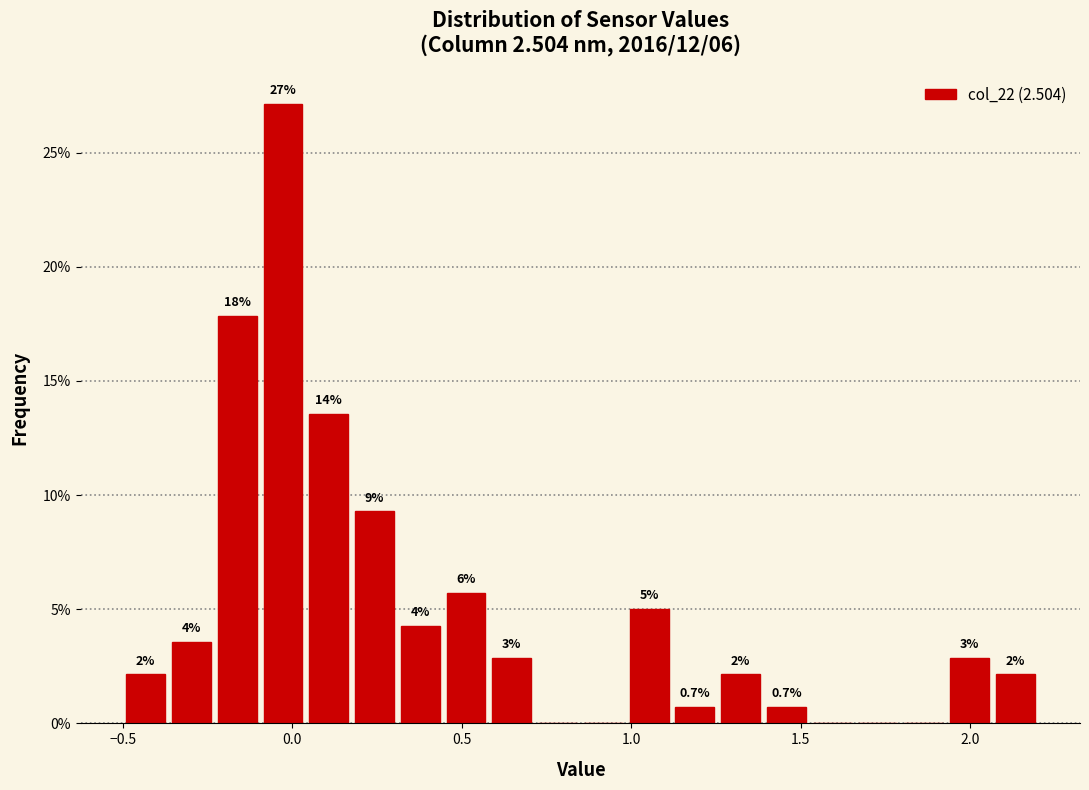

Around what value on the x-axis is the tallest bar? Give the approximate position of its centre, as read against the axis.

-0.05